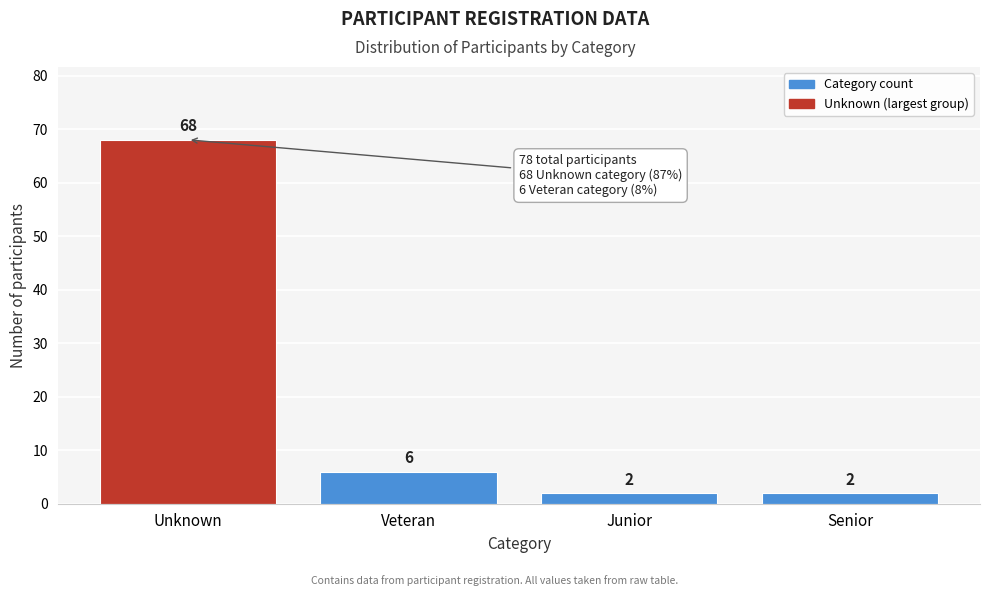

Reading right to left, extract all data points from this chart.

2	2	6	68